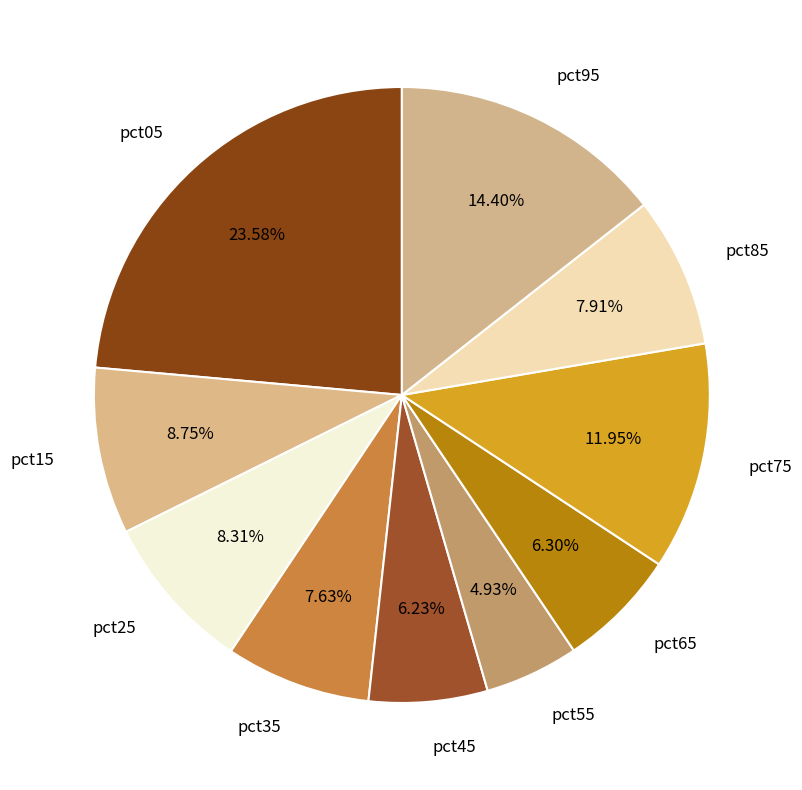

To the nearest percent, what portion does pct75 represent?

12%